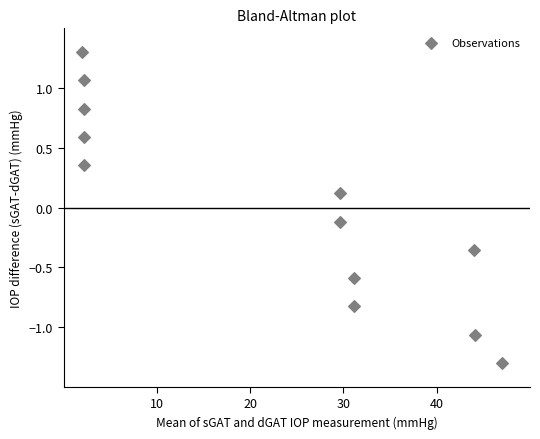

What is the average X value?

22.3